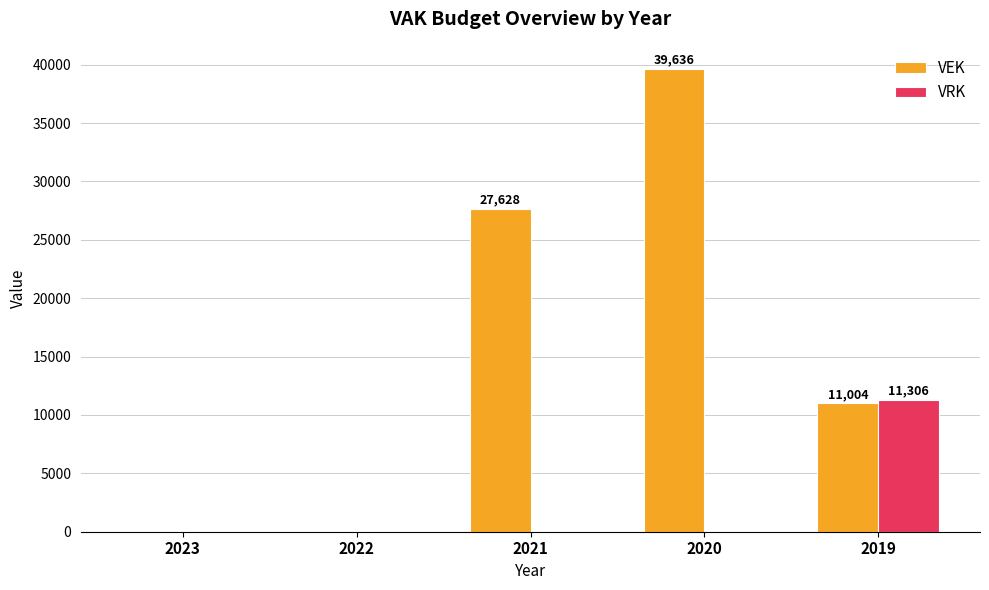

At which category is the sum across all series the highest?

2020